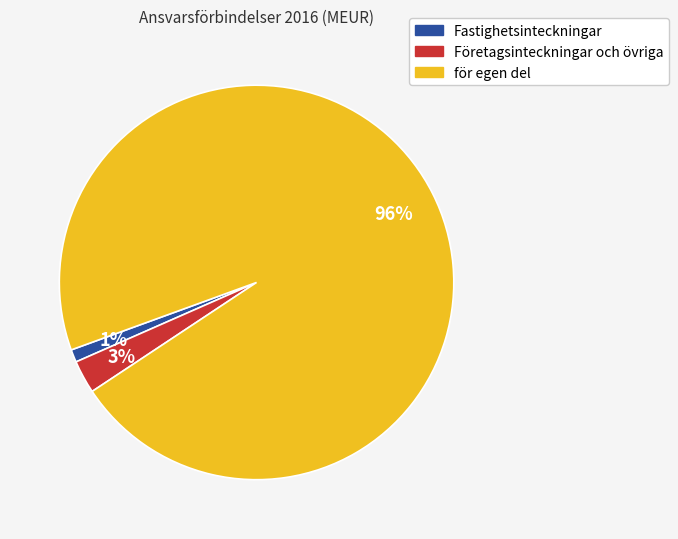

Count the number of slices in the pie.

3